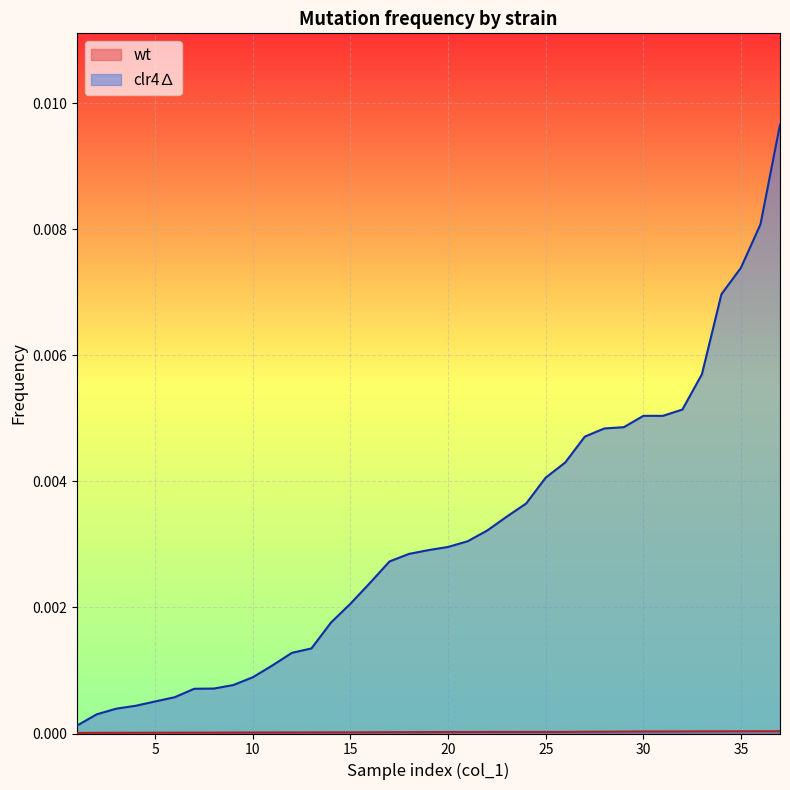

Which series changed the most between 22 and 31?

clr4∆